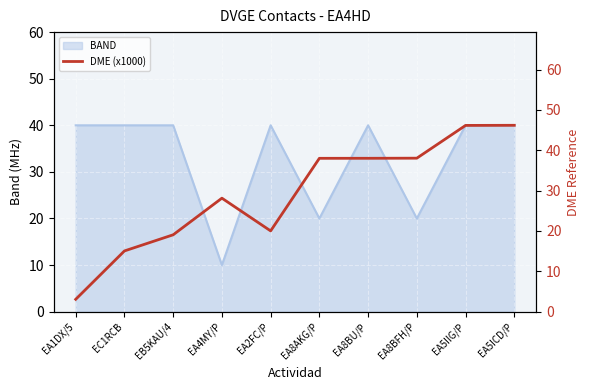

What position from the right is EA4MY/P?

7